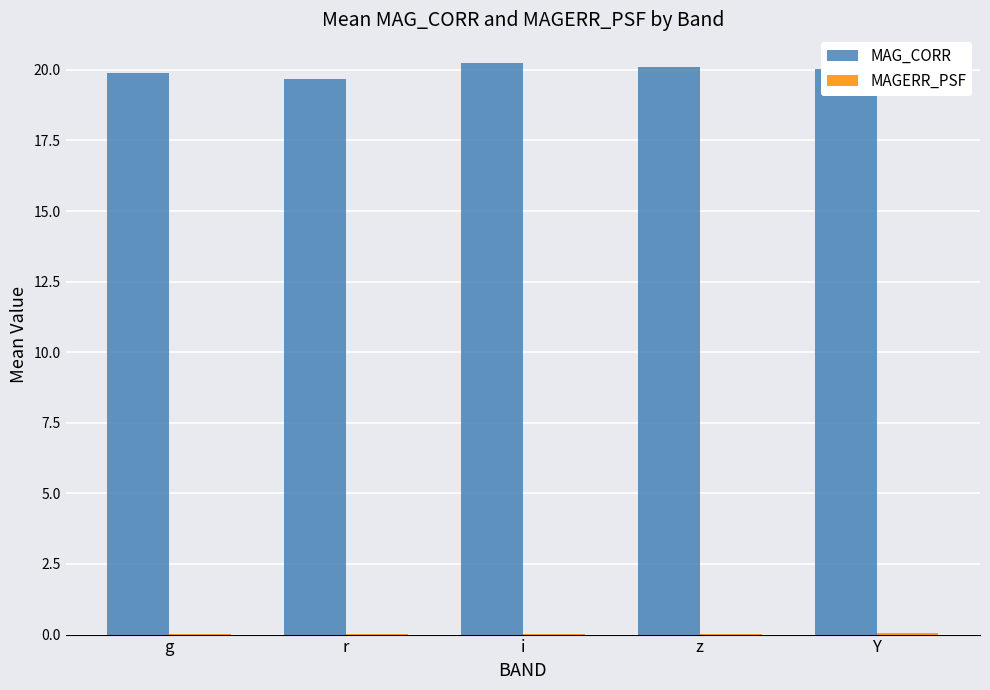

Which series has the largest total across all categories?

MAG_CORR